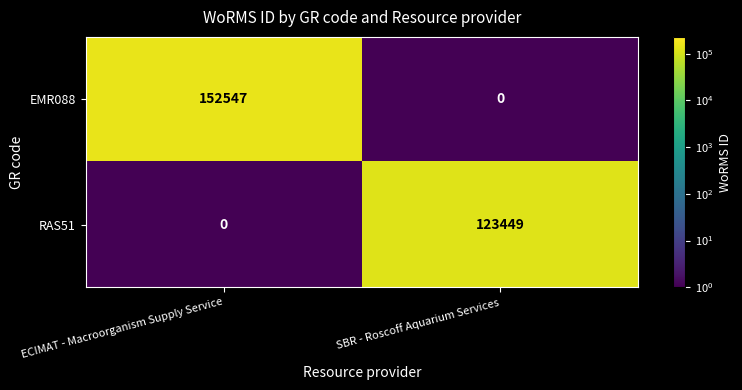

List the series in order of their peak value, highest first.

EMR088, RAS51